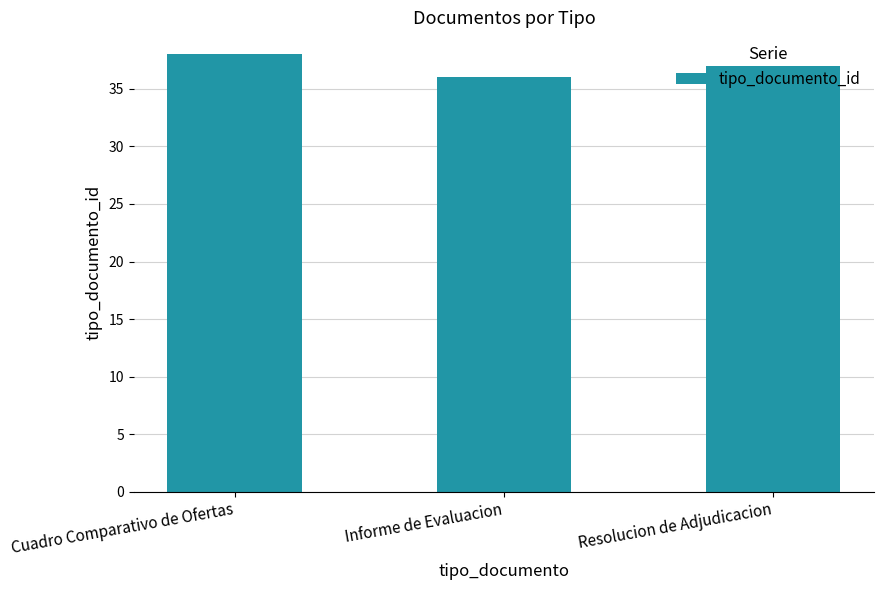

The value at Resolucion de Adjudicacion is 12. True or false?

False